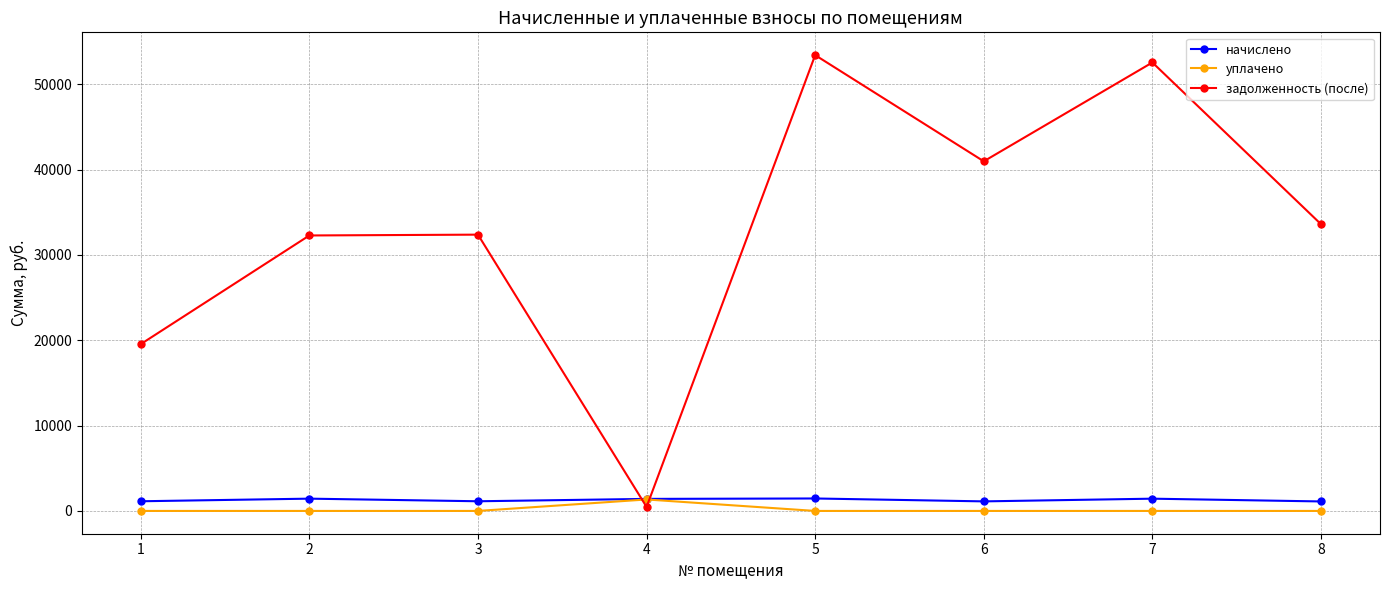

The value of начислено at 4 is 1410.0. True or false?

True